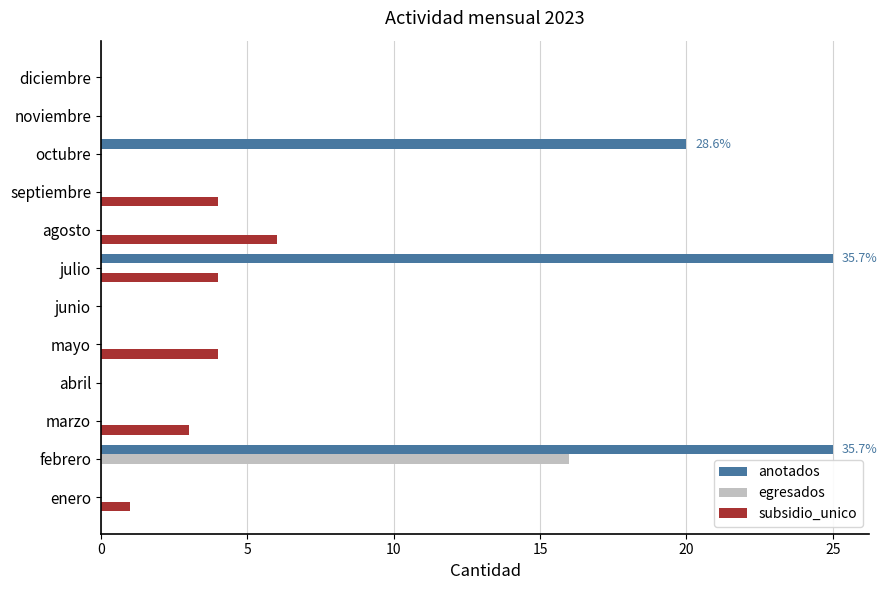

What is the maximum value for egresados?

16